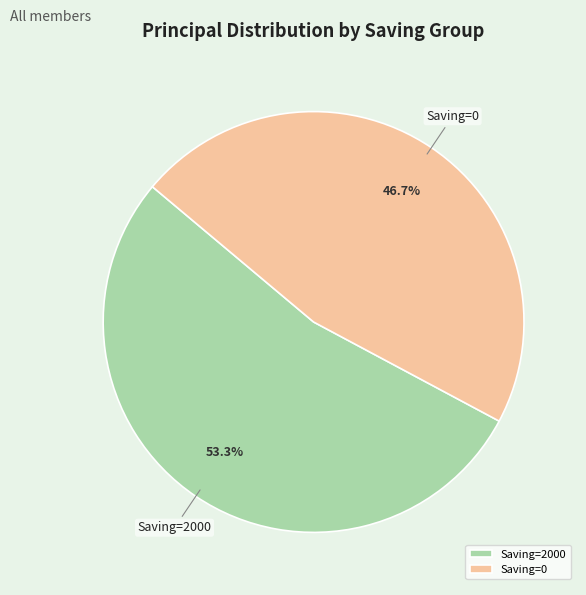

To the nearest percent, what is the average slice percentage?

50%